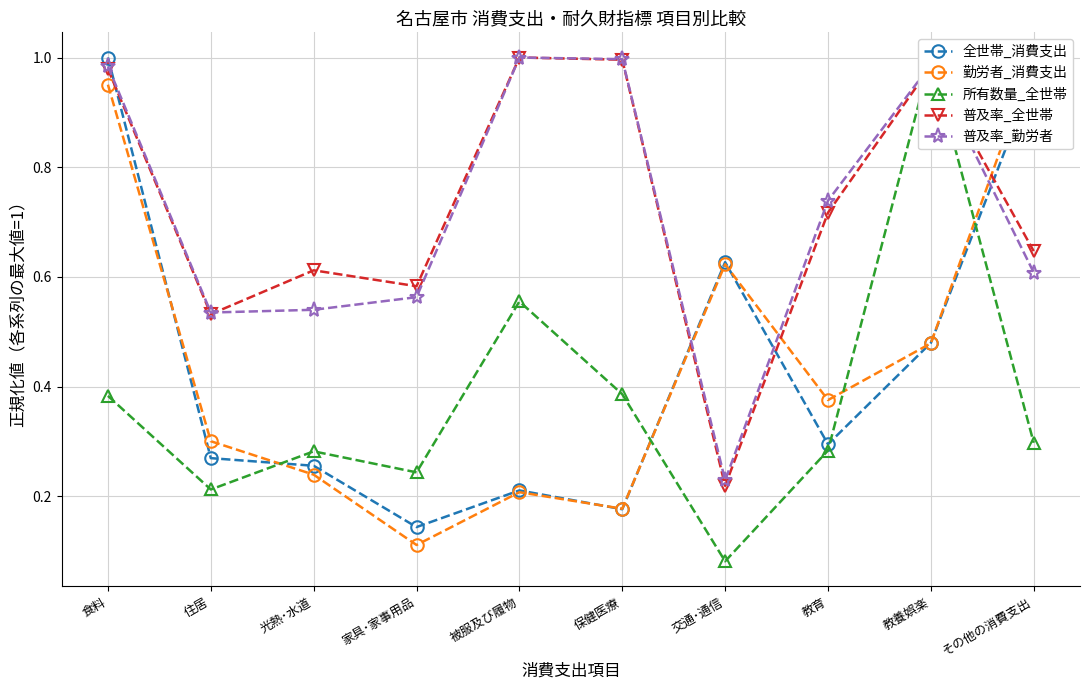

In 所有数量_全世帯, how many points are higher than both neighbors (excluding endpoints)?

3